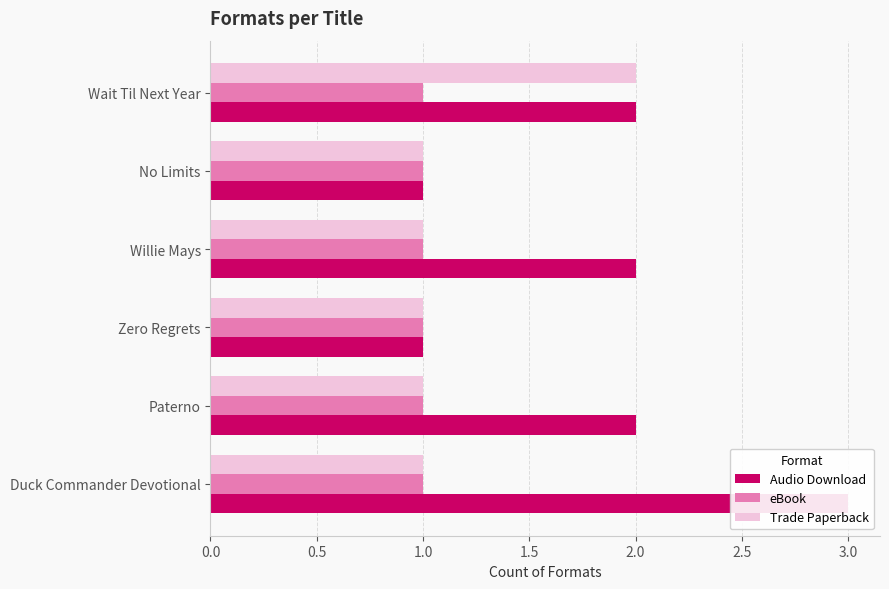

What are all the series names shown in the legend?

Audio Download, eBook, Trade Paperback